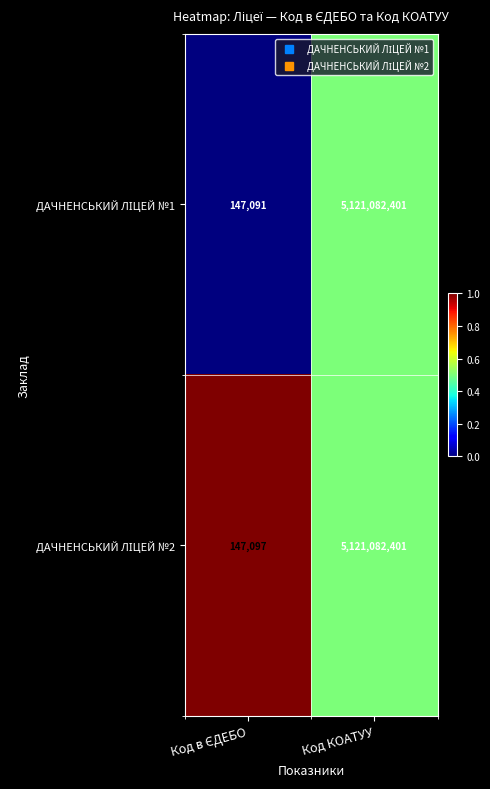

What is the total value across all series at Код КОАТУУ?

10242164802